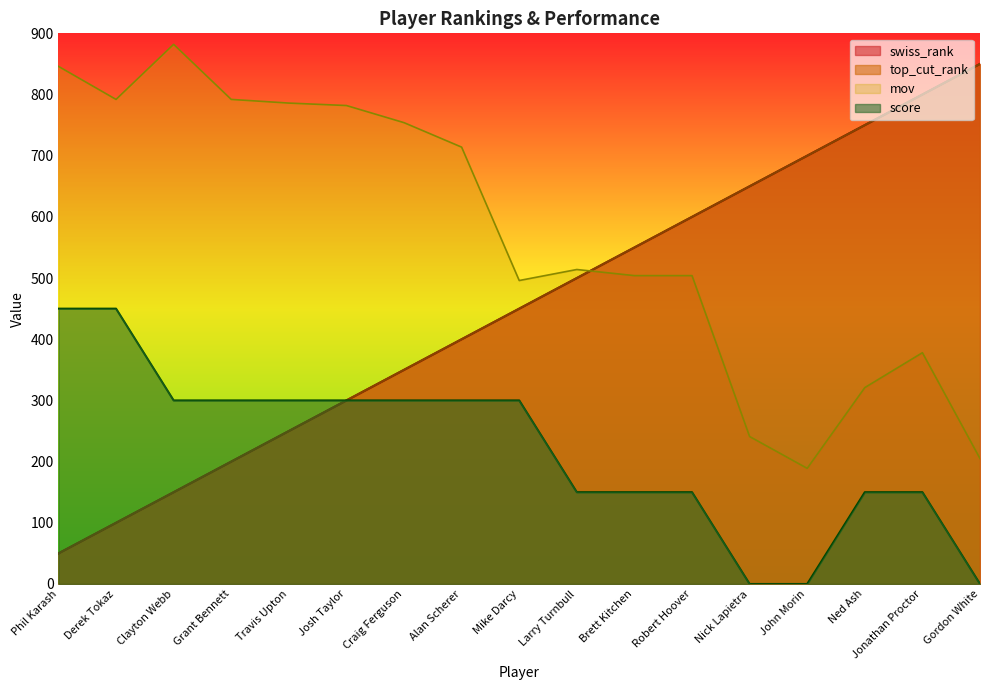

Rank the categories by score value from highest to lowest.

Phil Karash, Derek Tokaz, Clayton Webb, Grant Bennett, Travis Upton, Josh Taylor, Craig Ferguson, Alan Scherer, Mike Darcy, Larry Turnbull, Brett Kitchen, Robert Hoover, Ned Ash, Jonathan Proctor, Nick Lapietra, John Morin, Gordon White